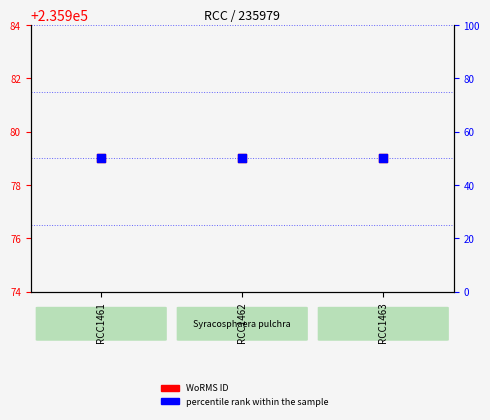

What are all the series names shown in the legend?

WoRMS ID, percentile rank within the sample